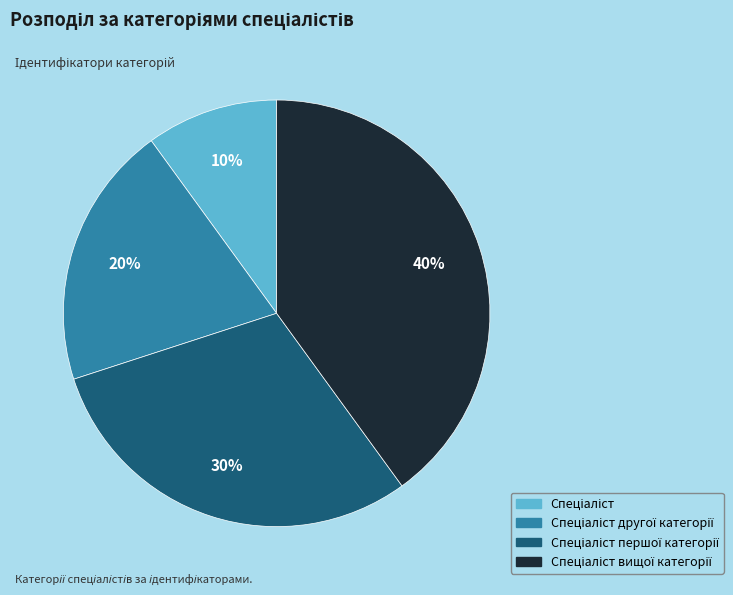

To the nearest percent, what is the difference between the largest and smallest slice percentages?

30%